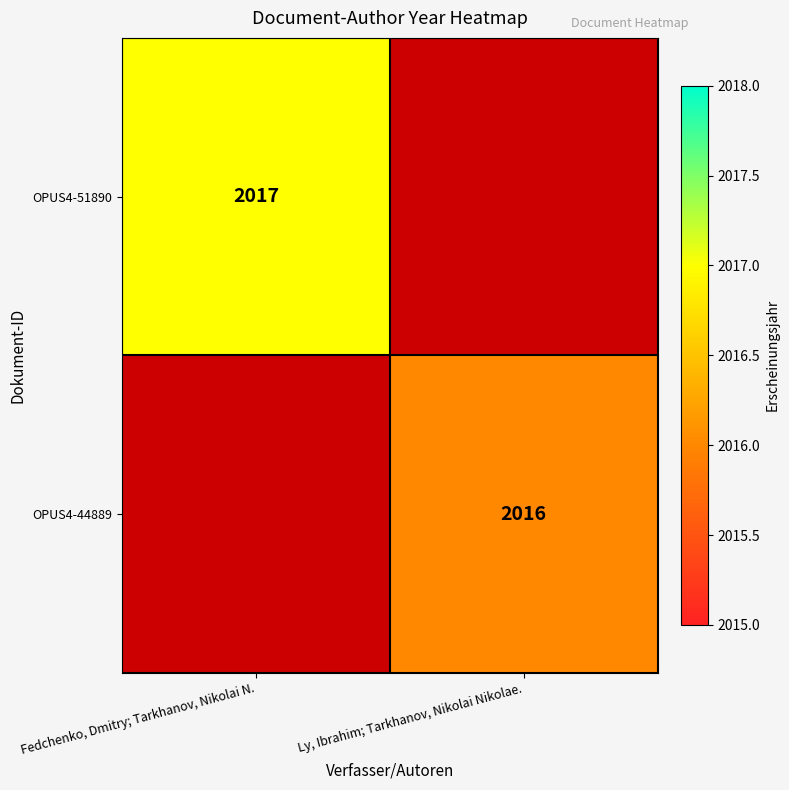

The value of OPUS4-51890 at Fedchenko, Dmitry; Tarkhanov, Nikolai N. is 2017. True or false?

True